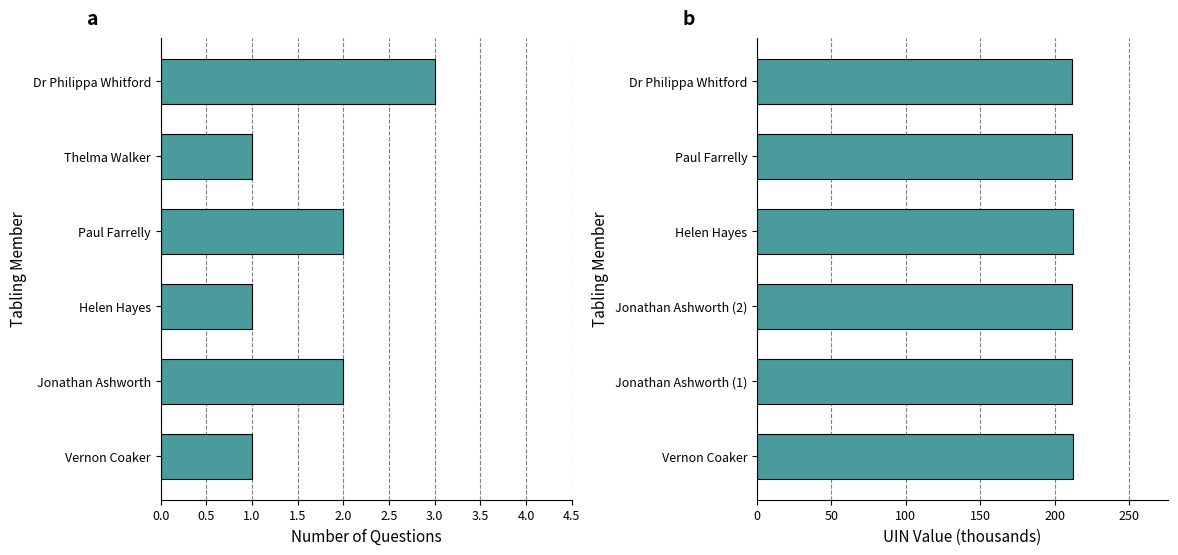

What is the greatest value displayed?

212.3